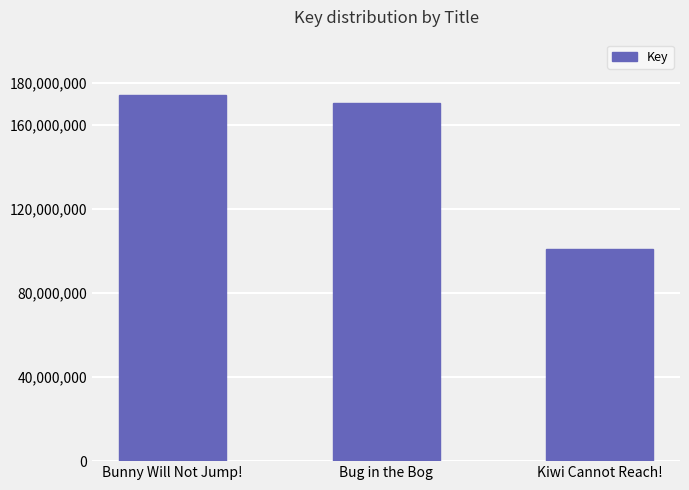

What is the label of the 3rd bar from the left?

Kiwi Cannot Reach!